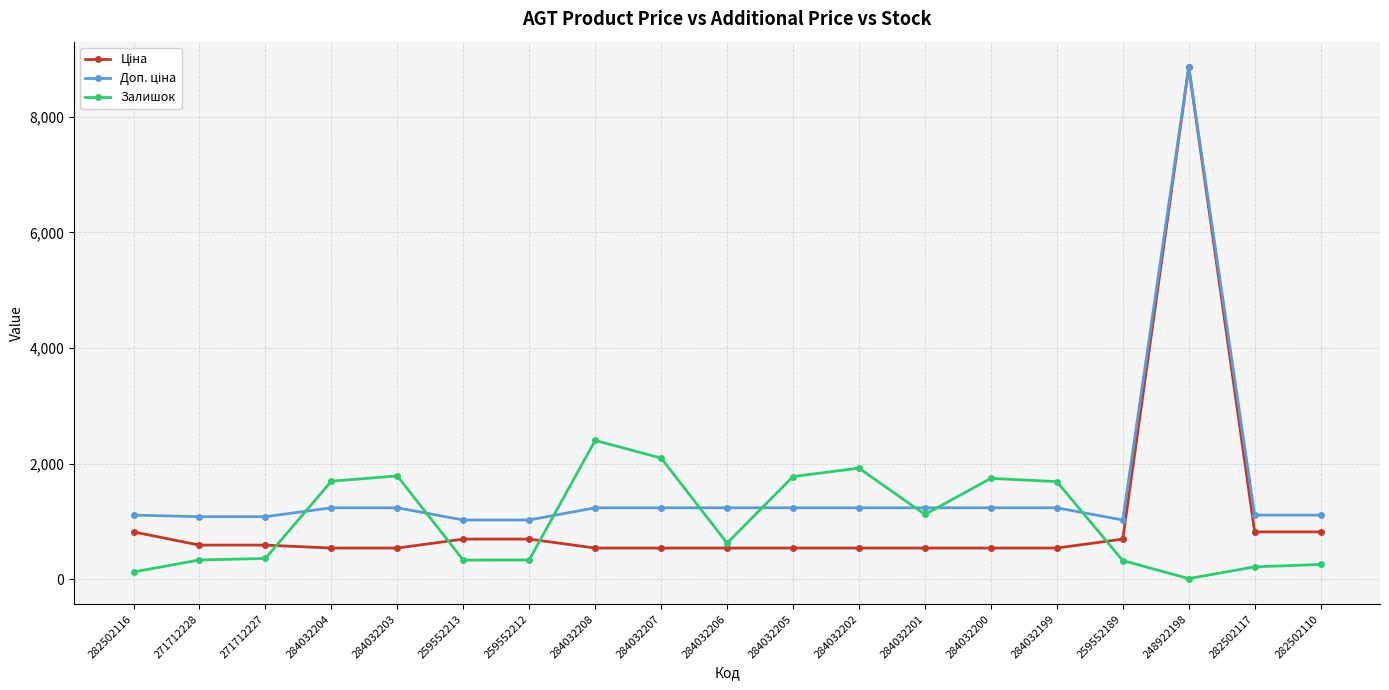

Which series changed the most between 284032206 and 284032205?

Залишок